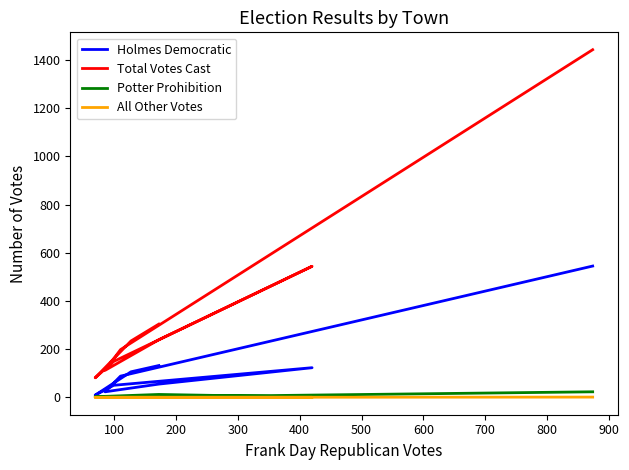

Reading left to right, what are all the values shown in this chart?

Holmes Democratic: 132	106	9	50	123	55	23	88	545
Total Votes Cast: 304	234	81	149	544	239	112	198	1443
Potter Prohibition: 0	1	3	0	1	12	4	0	23
All Other Votes: 0	0	0	0	0	0	0	0	1